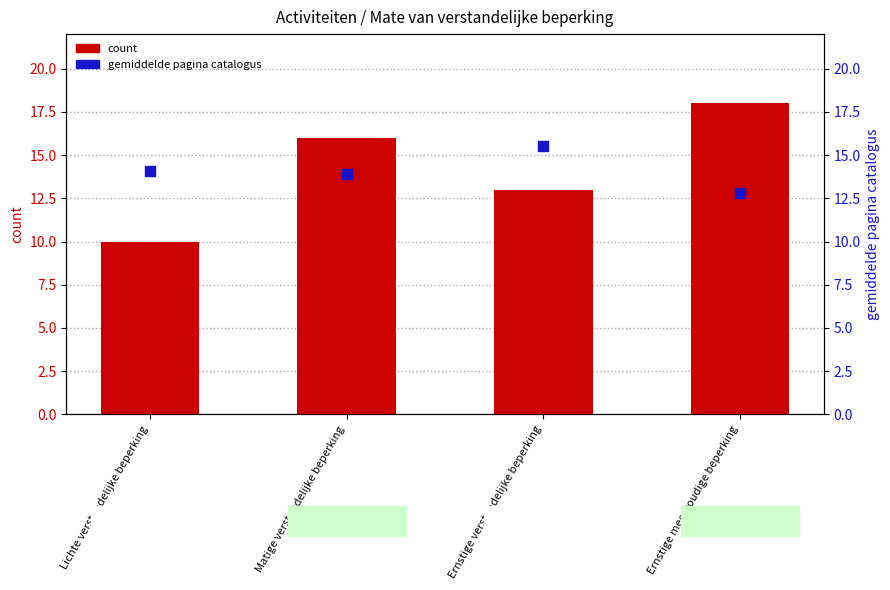

Is the value of count at Matige verstandelijke beperking greater than the value of gemiddelde pagina catalogus at Ernstige meervoudige beperking?

Yes